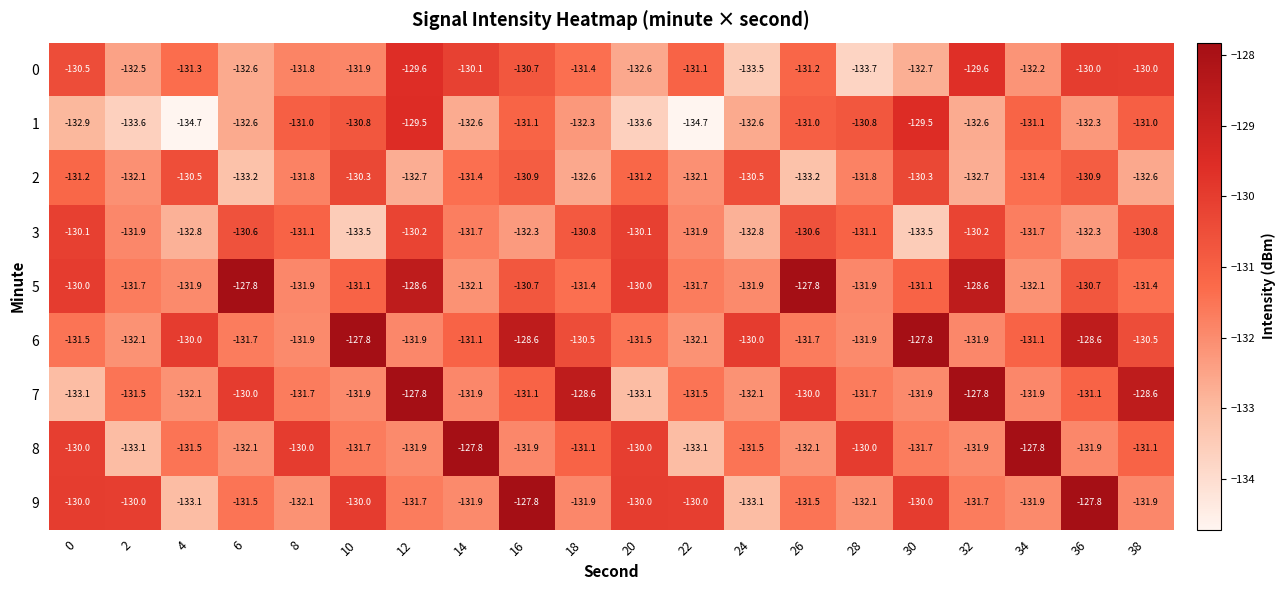

What is the difference between the maximum and second lowest values in the 3 series?

3.4